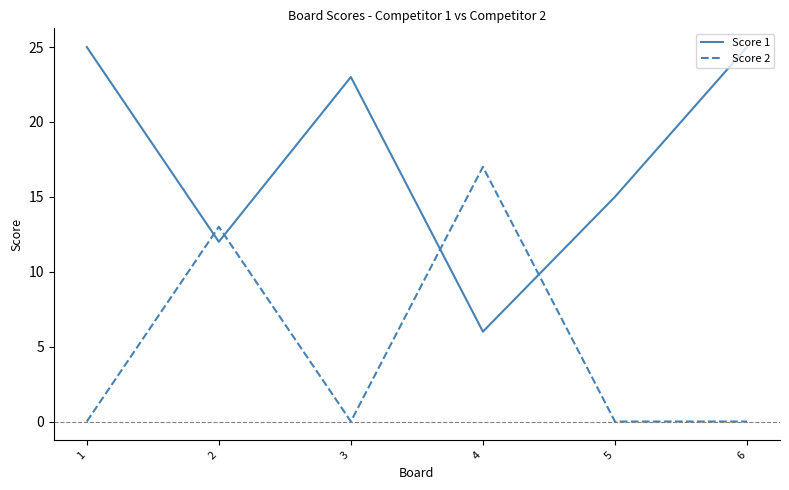

Which series has the widest spread of values?

Score 1